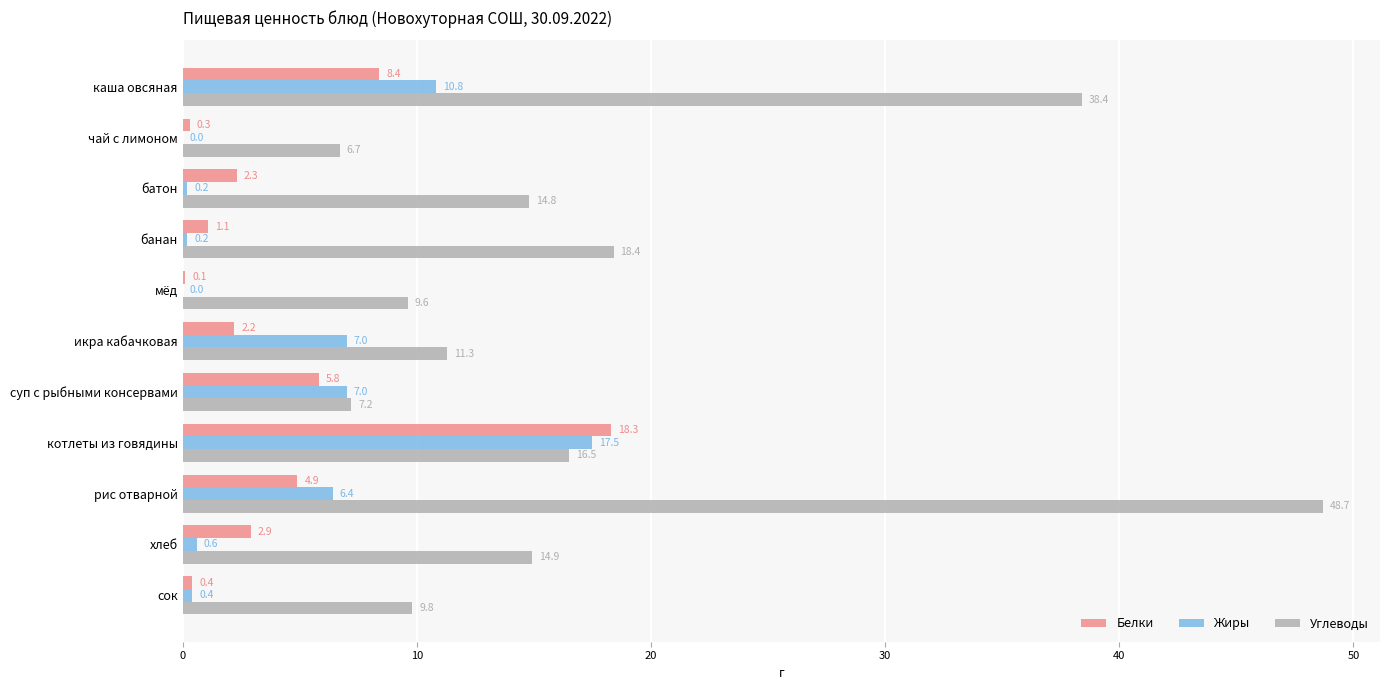

True or false: Жиры has a value of 0.2 at банан.

True